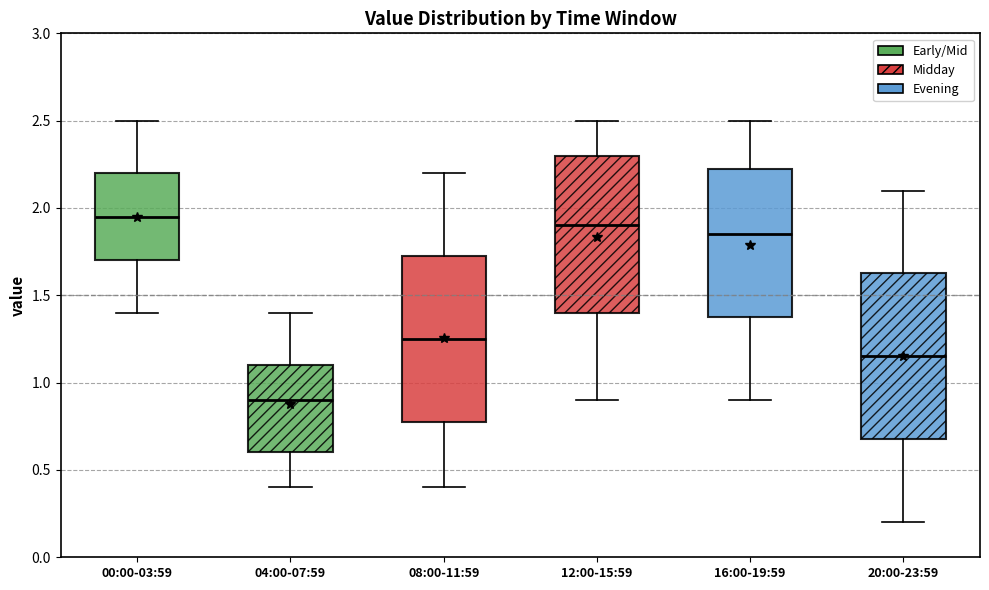

Reading left to right, read every box against the y-axis: the position of its median line, the range the box covers, and the ends of its whiskers. The values are not printed on the chart, so give them approximately, as read against the axis.

00:00-03:59: median 1.95, box 1.70 to 2.20, whiskers 1.40 to 2.50
04:00-07:59: median 0.90, box 0.60 to 1.10, whiskers 0.40 to 1.40
08:00-11:59: median 1.25, box 0.80 to 1.75, whiskers 0.40 to 2.20
12:00-15:59: median 1.90, box 1.40 to 2.30, whiskers 0.90 to 2.50
16:00-19:59: median 1.85, box 1.40 to 2.25, whiskers 0.90 to 2.50
20:00-23:59: median 1.15, box 0.70 to 1.65, whiskers 0.20 to 2.10